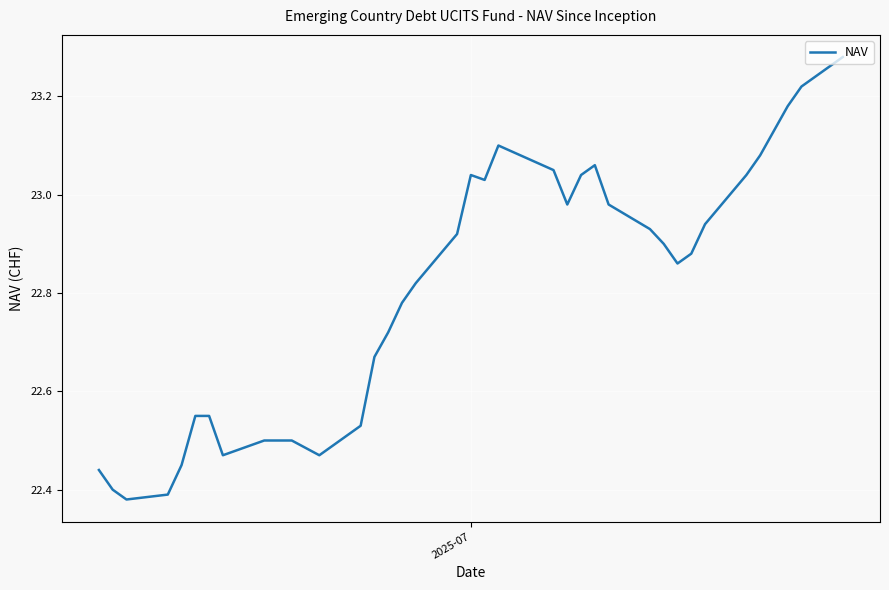

What is the difference between the maximum and minimum values?

0.9